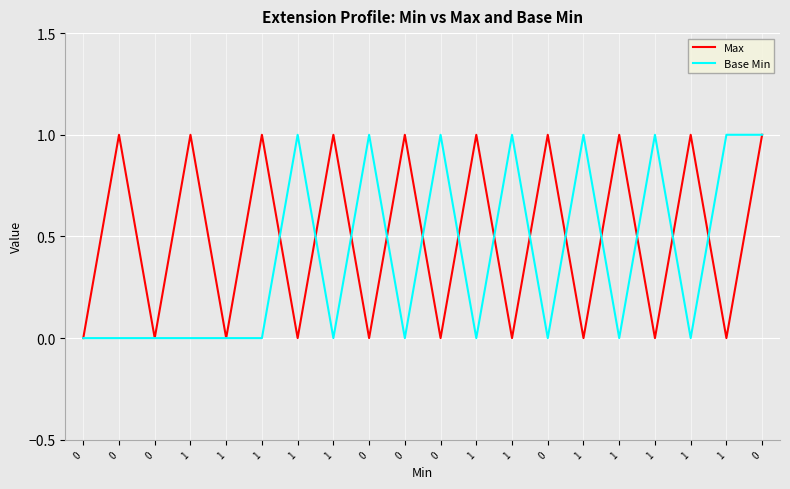

Which series has the largest total across all categories?

Max